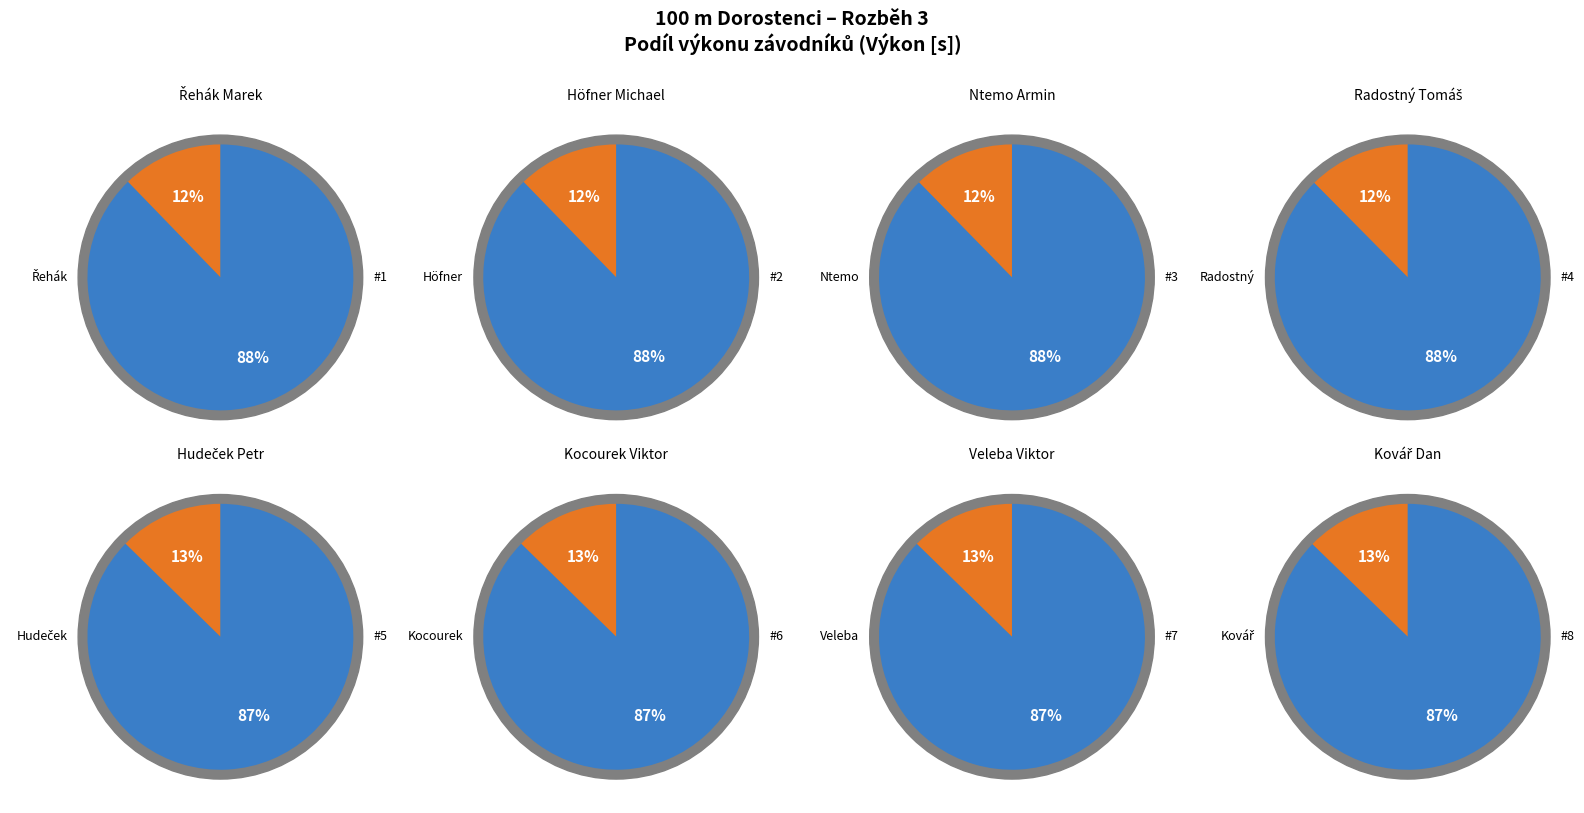

Is it true that Hudeček Petr is 13% of the pie?

True